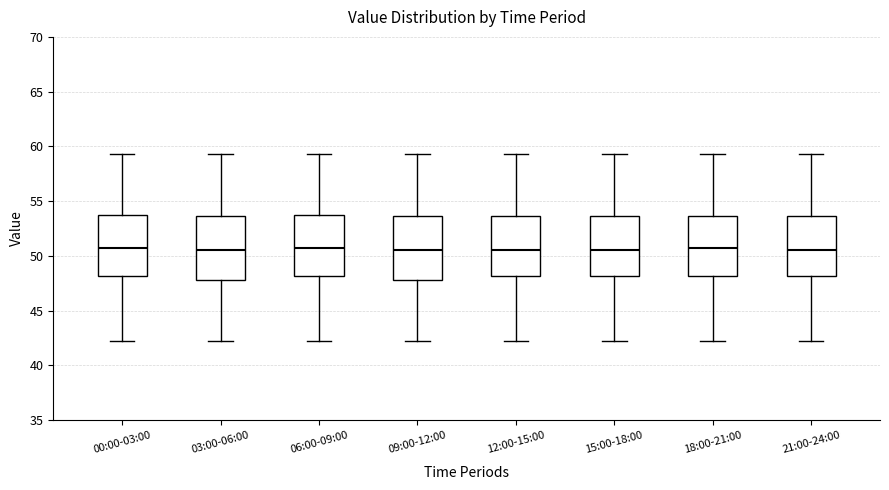

Reading left to right, transcribe this box plot: for each box, give where its median line is, the range the box spans, and where its two whiskers end, as read against the y-axis. The values are not printed on the chart, so give them approximately, as read against the axis.

00:00-03:00: median 50.5, box 48.0 to 53.5, whiskers 42.5 to 59.5
03:00-06:00: median 50.5, box 48.0 to 53.5, whiskers 42.5 to 59.5
06:00-09:00: median 50.5, box 48.0 to 53.5, whiskers 42.5 to 59.5
09:00-12:00: median 50.5, box 48.0 to 53.5, whiskers 42.5 to 59.5
12:00-15:00: median 50.5, box 48.0 to 53.5, whiskers 42.5 to 59.5
15:00-18:00: median 50.5, box 48.0 to 53.5, whiskers 42.5 to 59.5
18:00-21:00: median 50.5, box 48.0 to 53.5, whiskers 42.5 to 59.5
21:00-24:00: median 50.5, box 48.0 to 53.5, whiskers 42.5 to 59.5